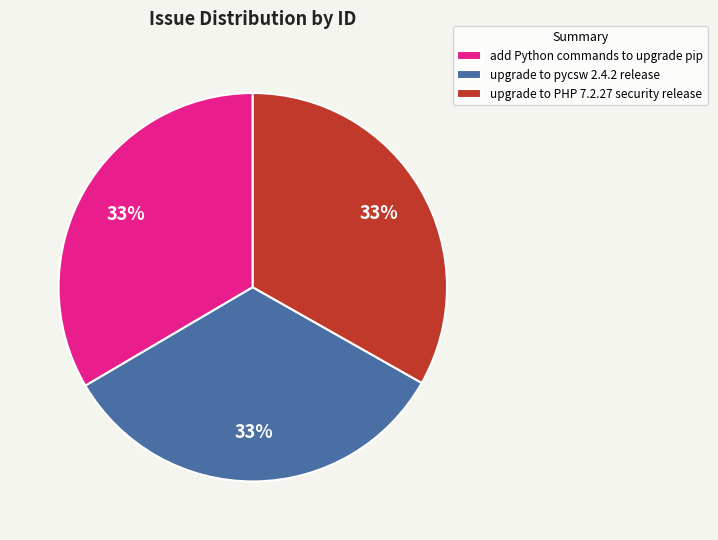

What is the ratio of the value at upgrade to pycsw 2.4.2 release to the value at upgrade to PHP 7.2.27 security release?

1.0